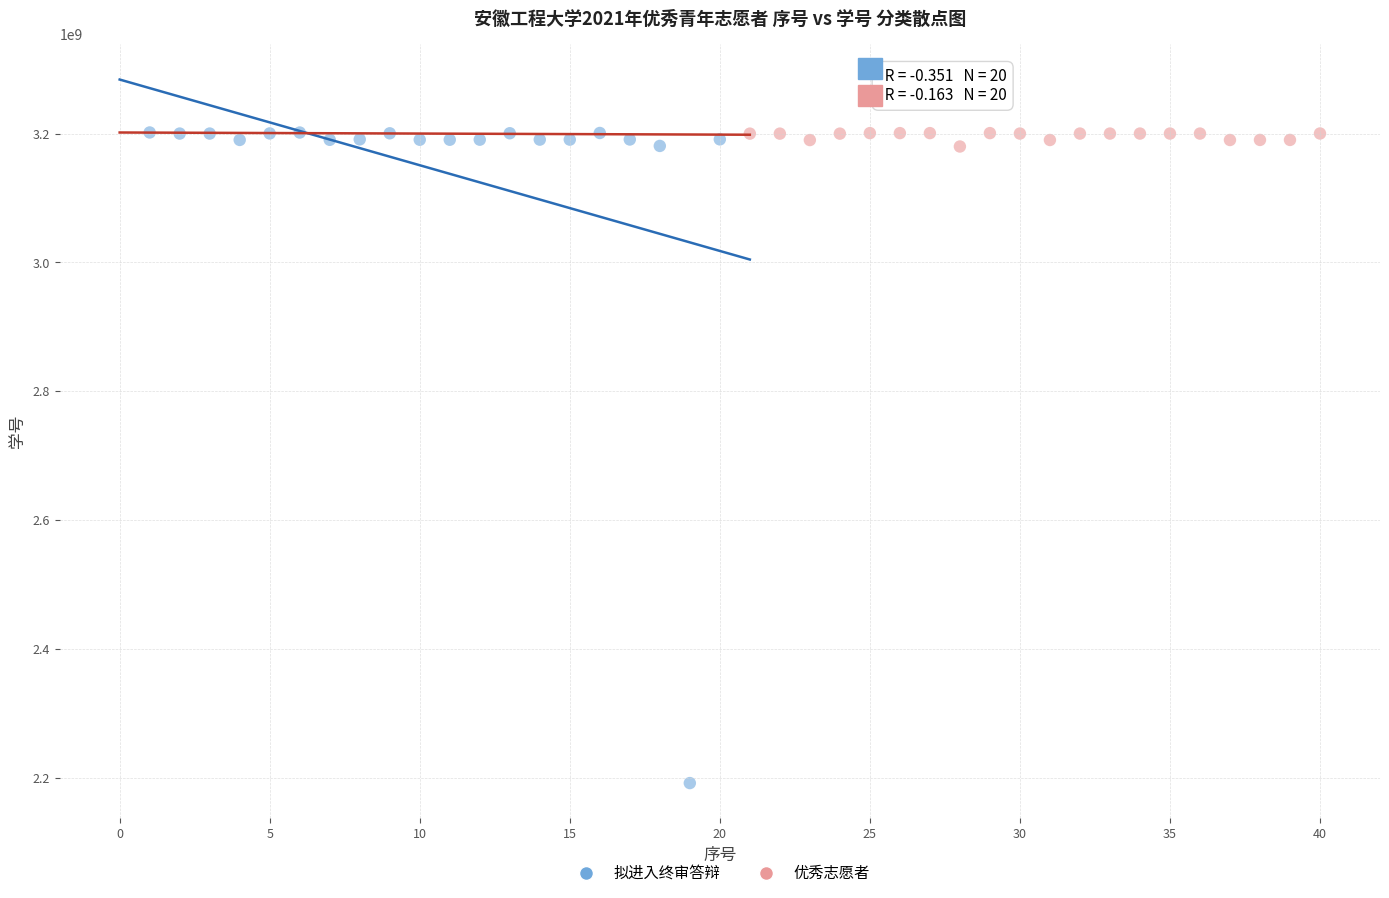

What are all the series names shown in the legend?

拟进入终审答辩, 优秀志愿者